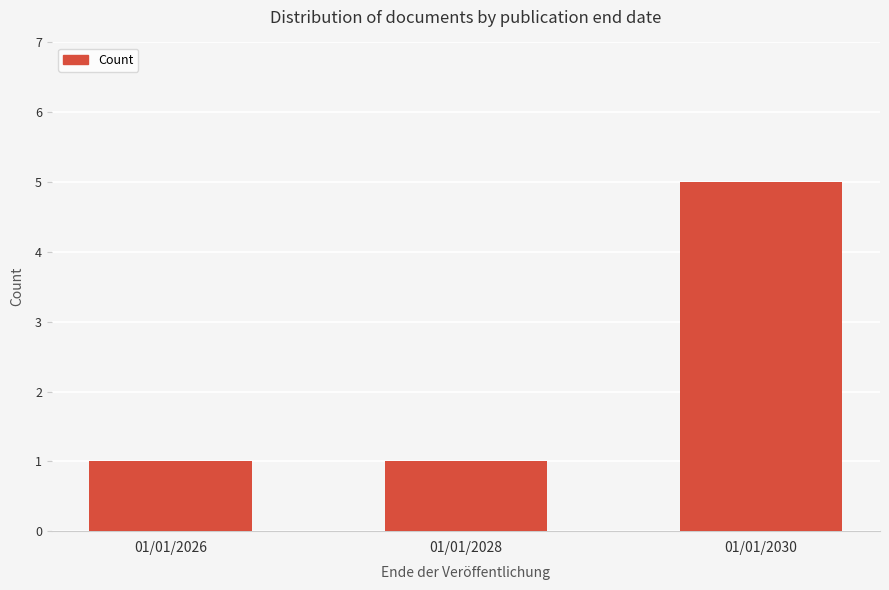

What is the sum of all values?

7